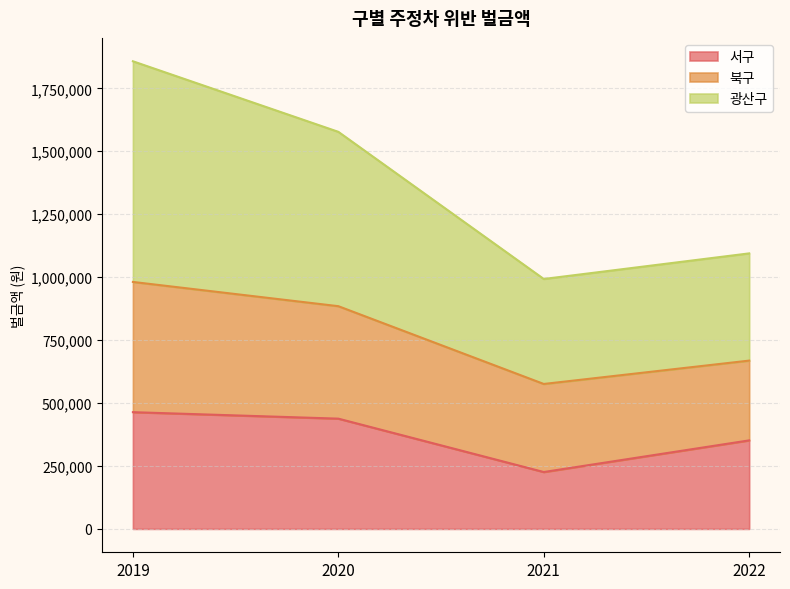

The value of 서구 at 2020 is 239304. True or false?

False